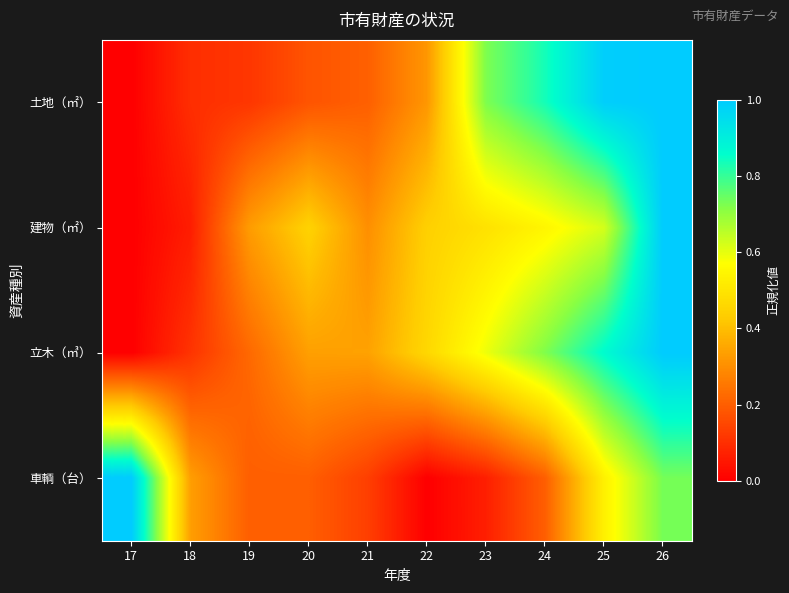

What is the greatest value displayed?

1.0